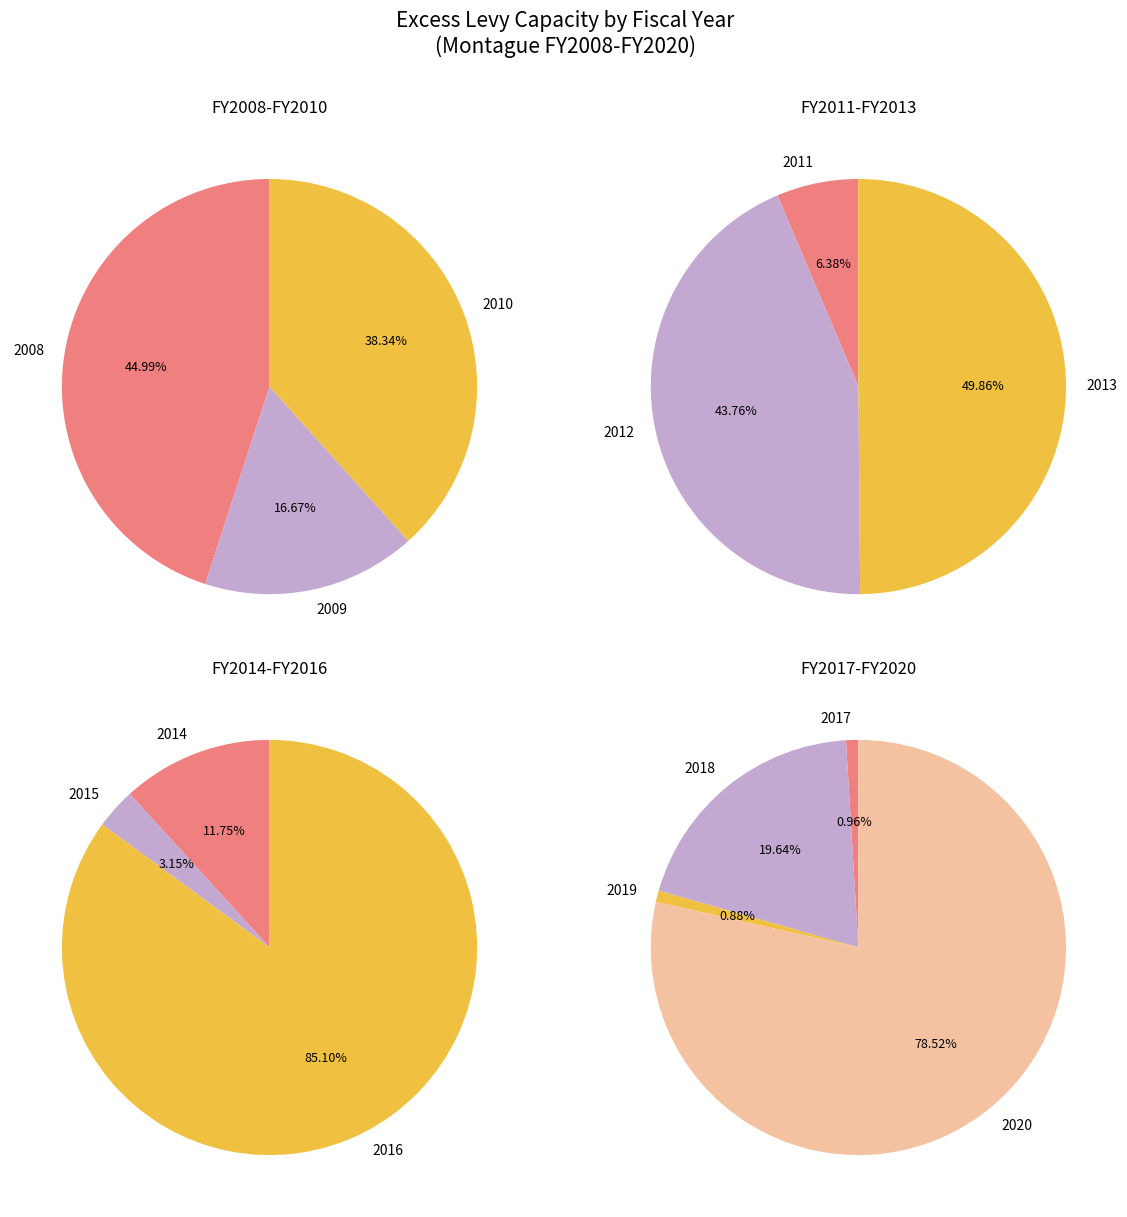

How many segments does this pie chart have?

13